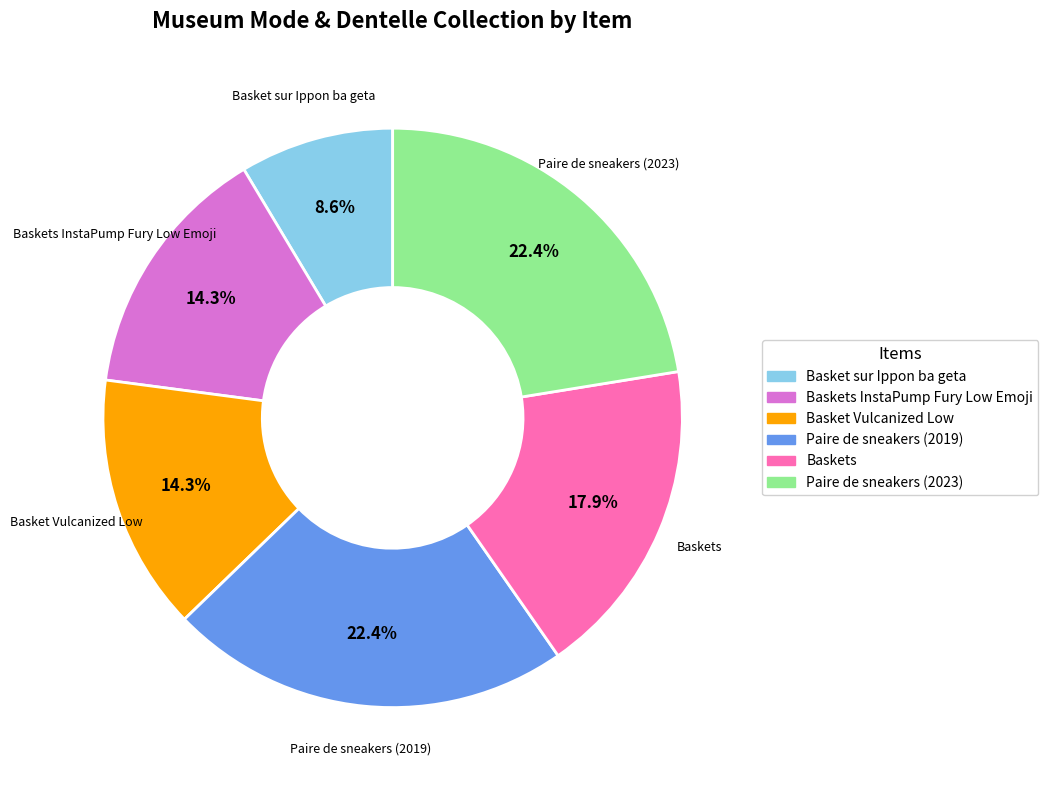

What is the total percentage of Basket sur Ippon ba geta and Baskets InstaPump Fury Low Emoji?

22.9%